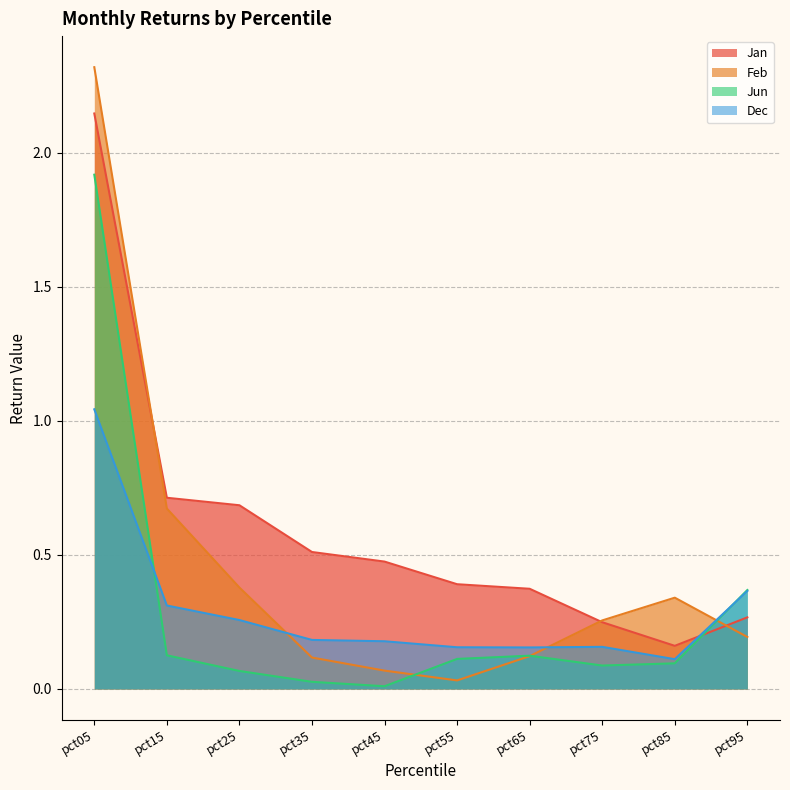

What is the greatest value displayed?

2.3